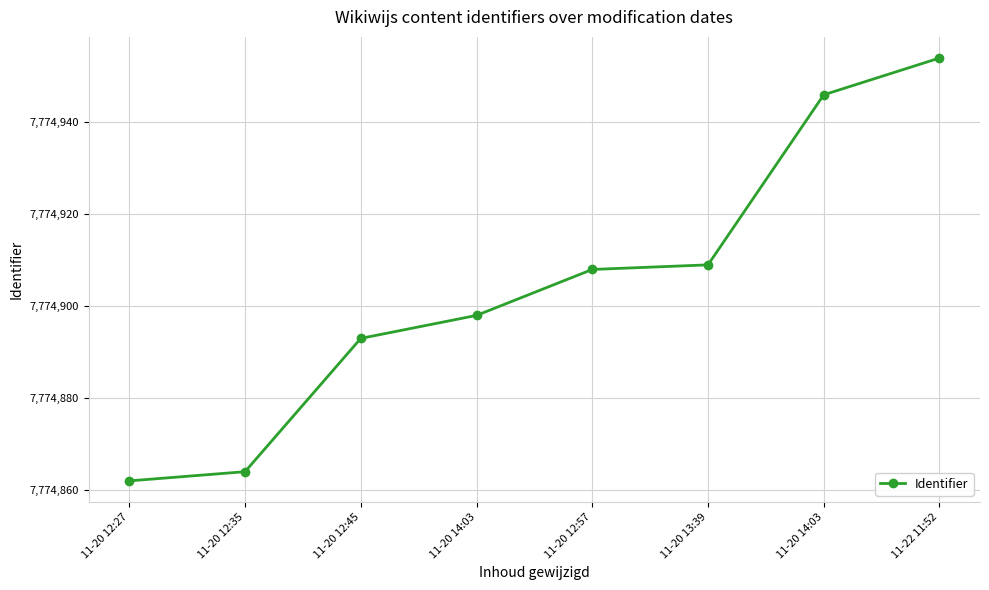

How many lines are shown in the chart?

1